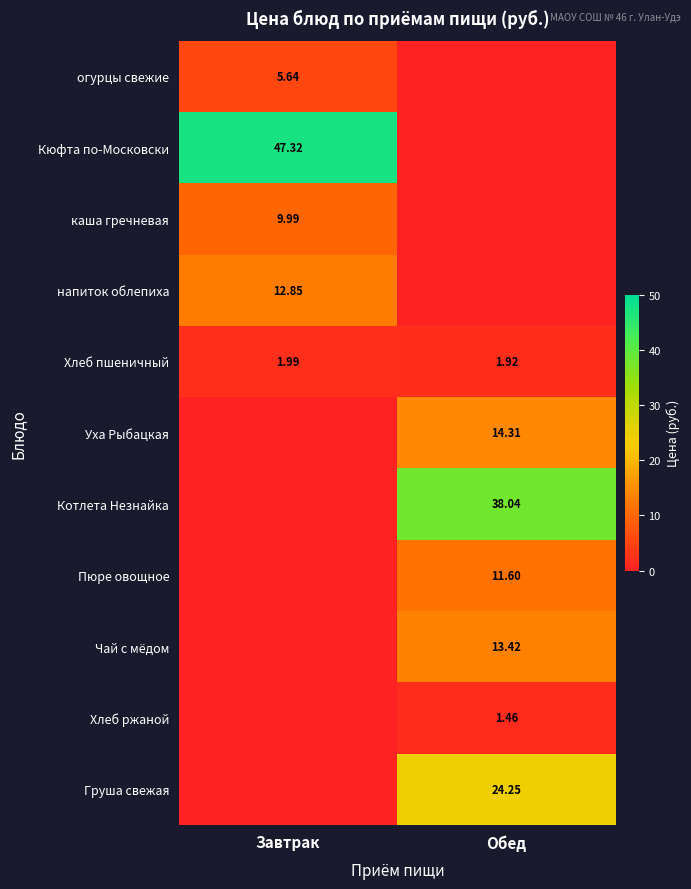

Rank the series by their maximum value, from lowest to highest.

Хлеб ржаной, Хлеб пшеничный, огурцы свежие, каша гречневая, Пюре овощное, напиток облепиха, Чай с мёдом, Уха Рыбацкая, Груша свежая, Котлета Незнайка, Кюфта по-Московски